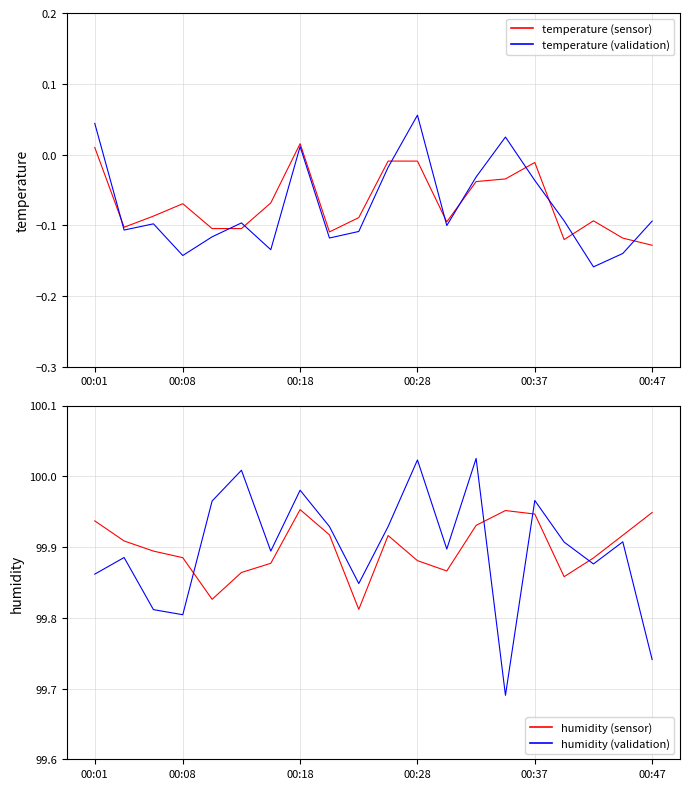

What are all the series names shown in the legend?

temperature (sensor), temperature (validation), humidity (sensor), humidity (validation)